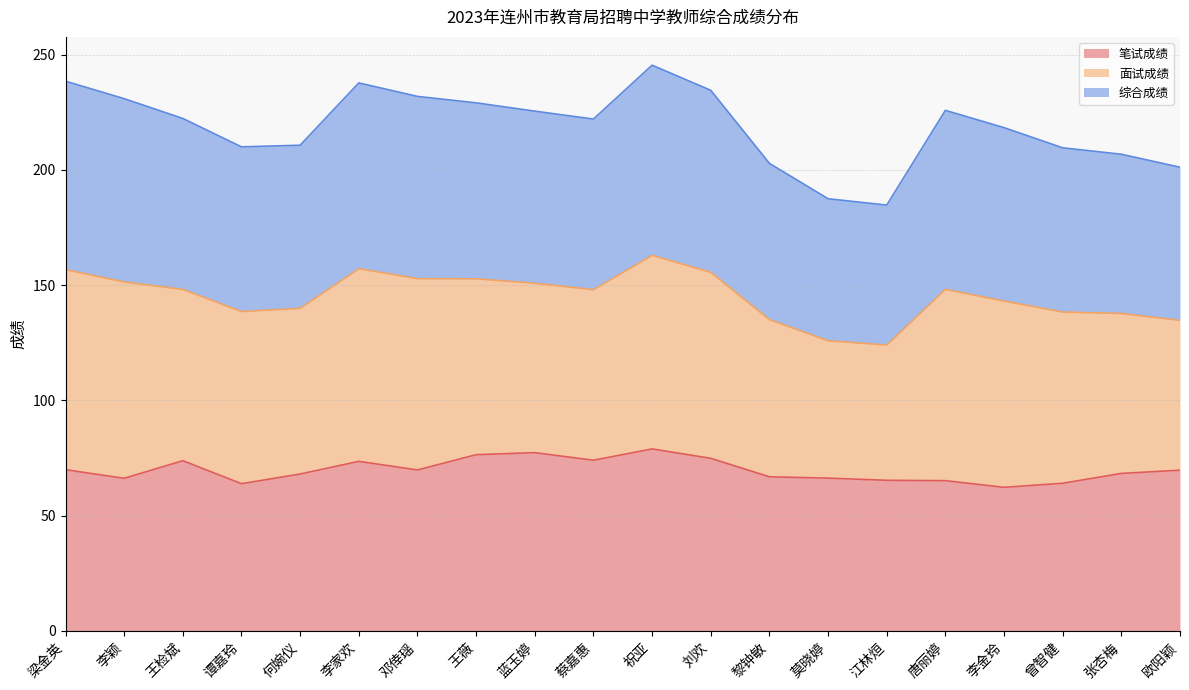

What is the label of the 19th point from the right?

李颖